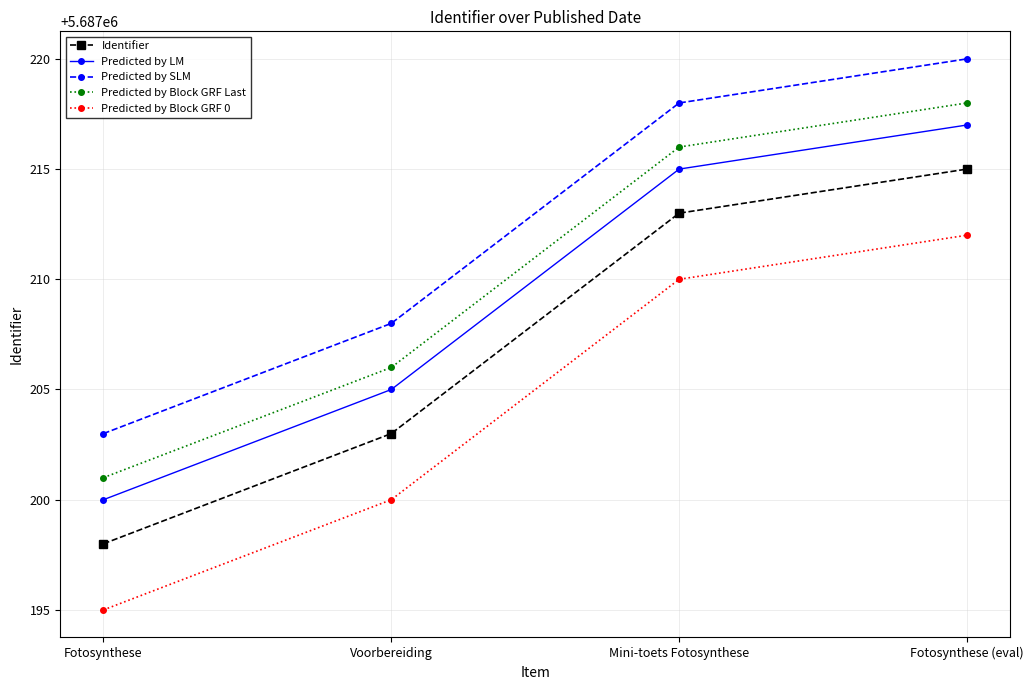

True or false: Predicted by SLM has more than 2 interior local peaks.

False